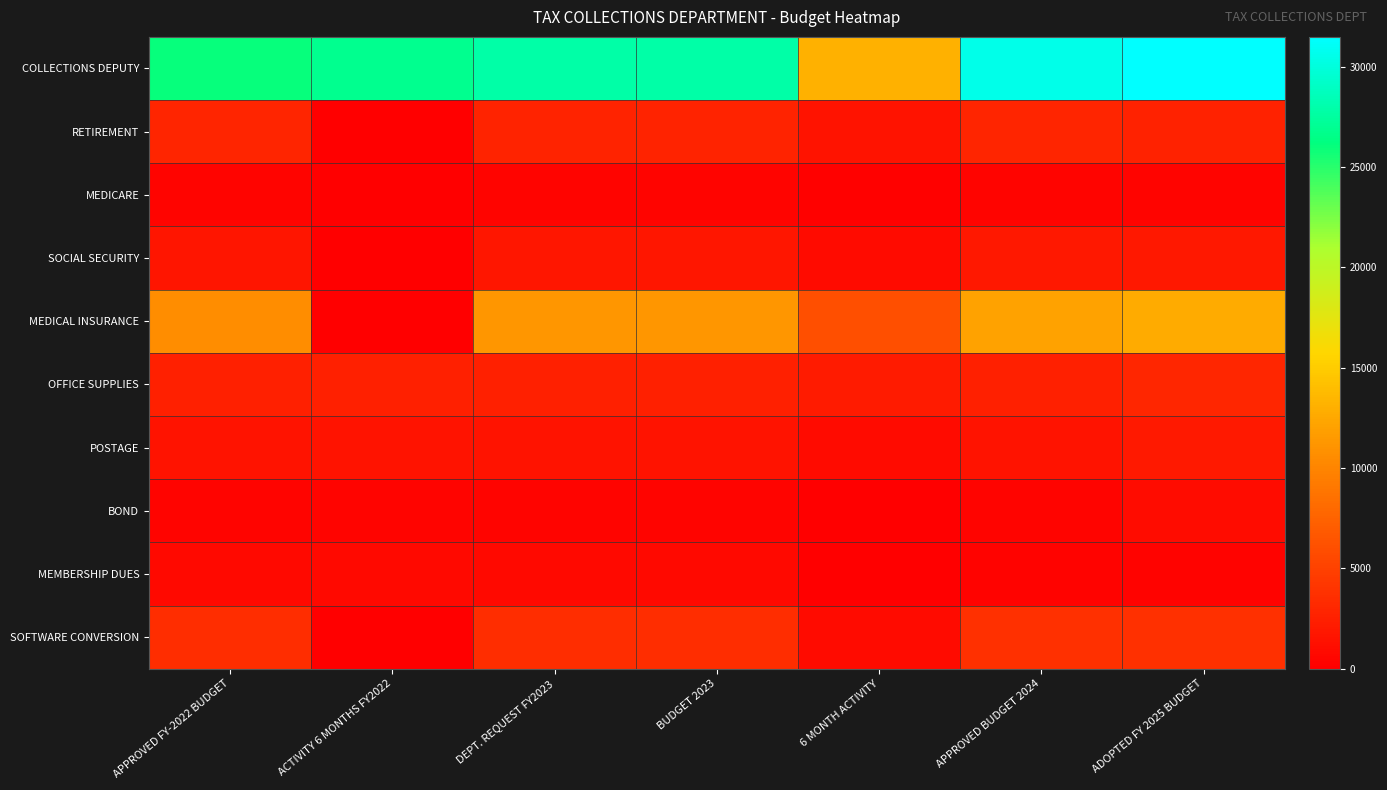

What is the maximum value shown in the chart?

31483.0